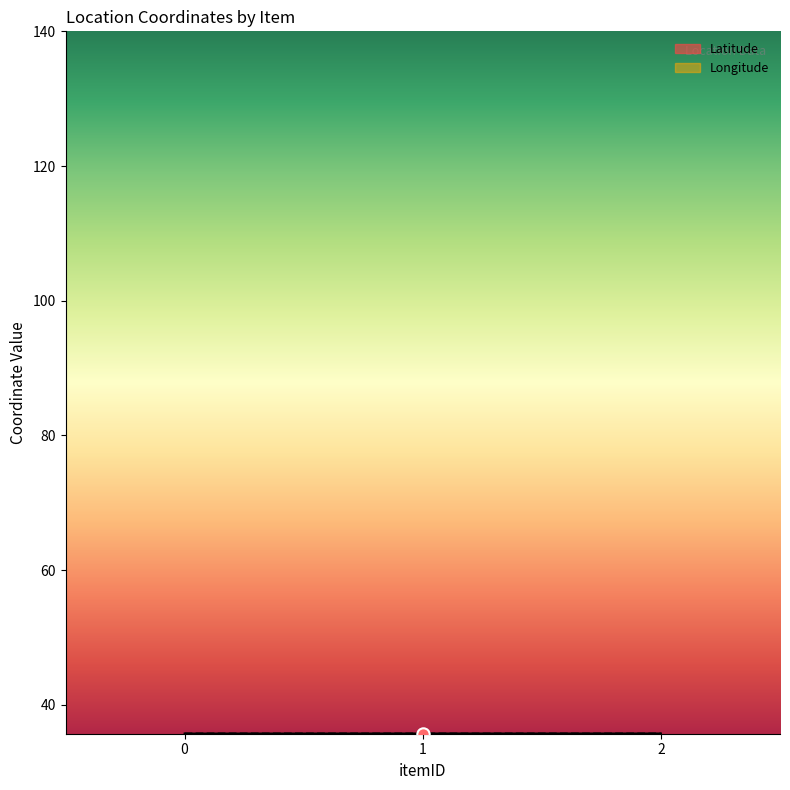

Which series reaches the minimum Y coordinate?

Latitude